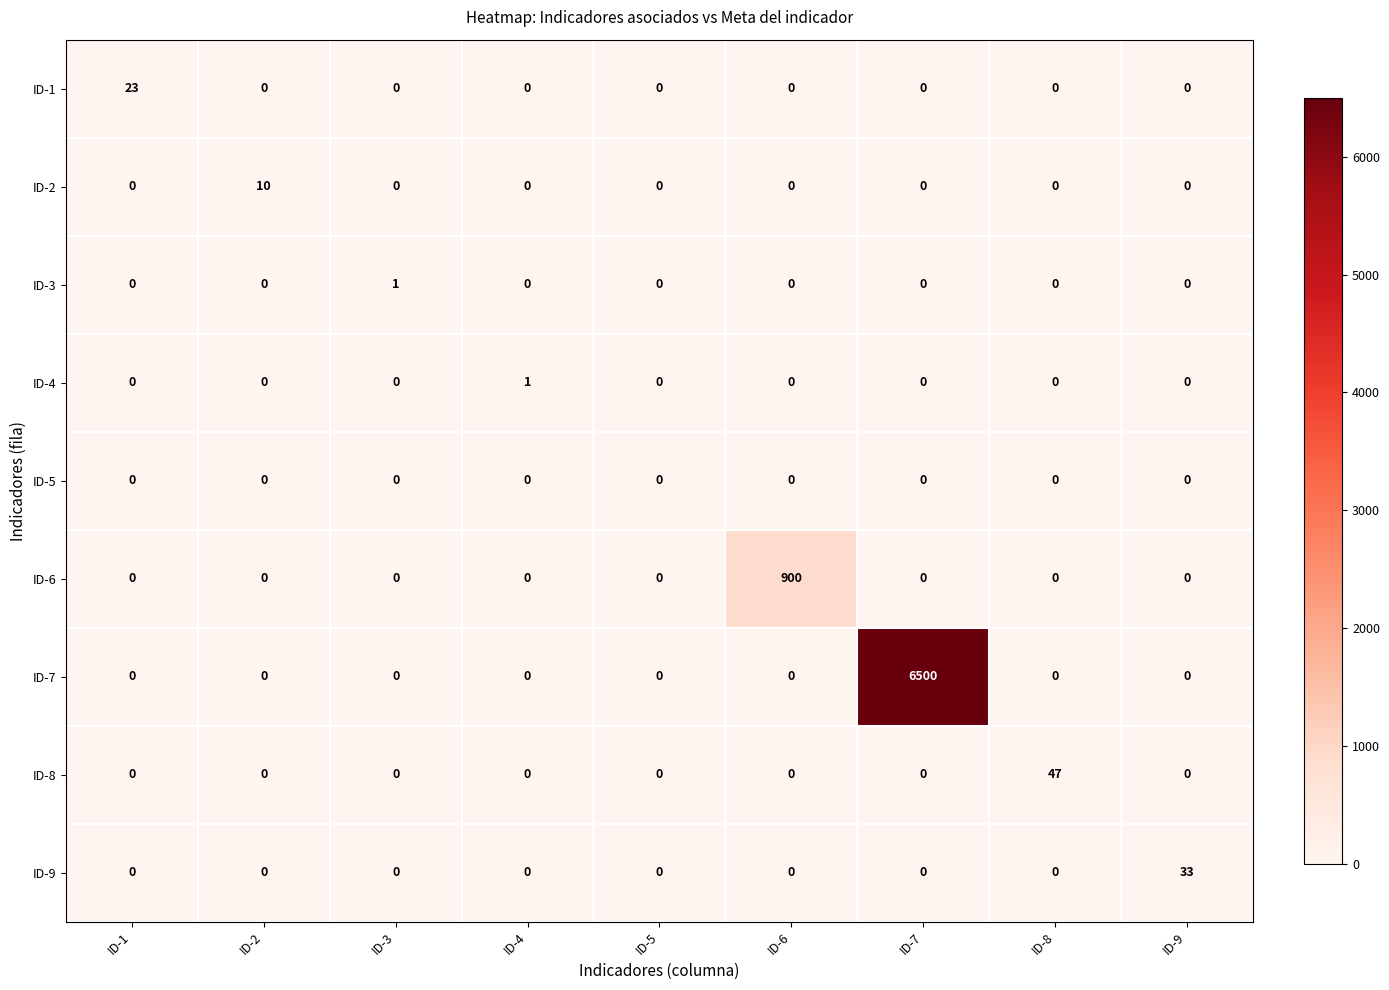

Which series changed the most between ID-5 and ID-6?

ID-6